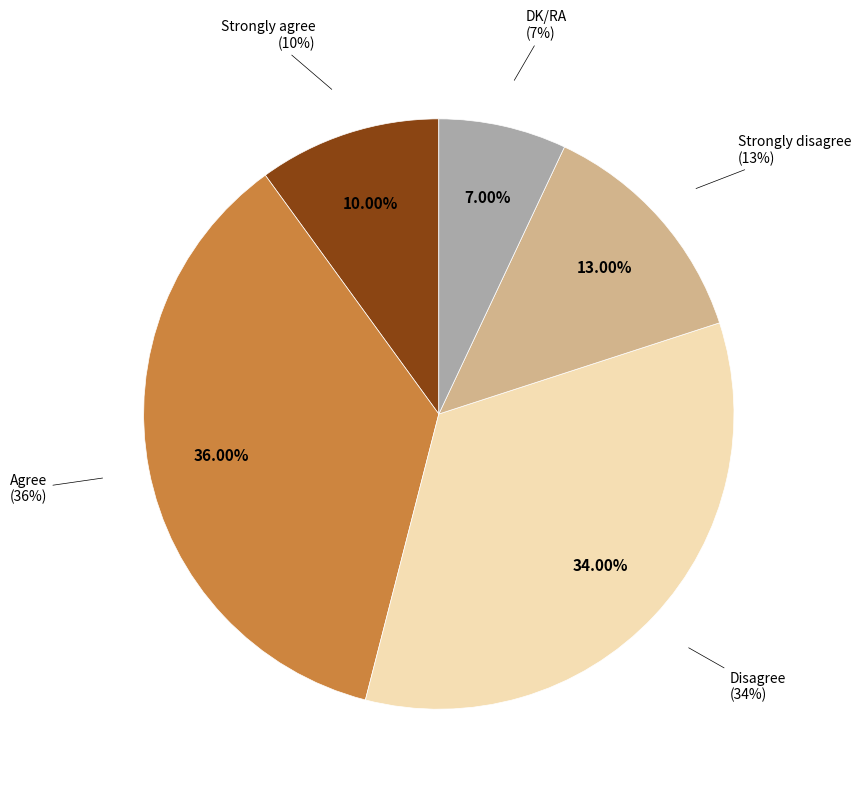

Count the number of slices in the pie.

5